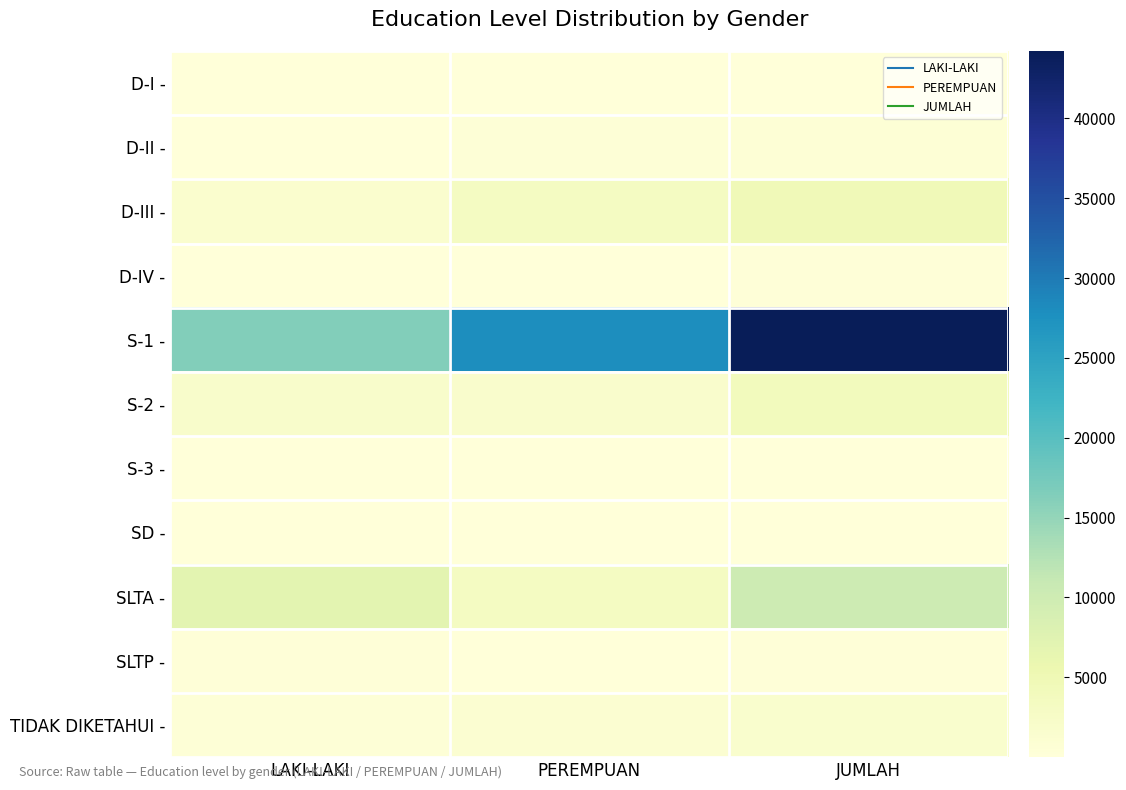

What is the difference between the highest and lowest values at JUMLAH?

44157